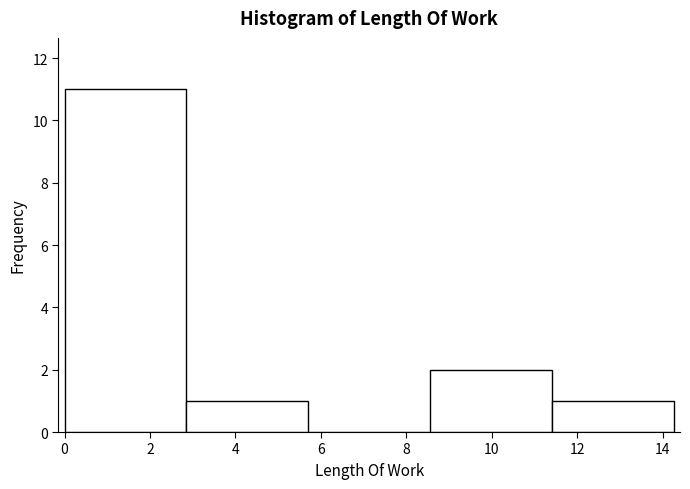

Reading left to right, transcribe this chart: for each bar, give the range it covers on the x-axis and its height. Neither the bar edges nor the heights are printed on the chart, so give them approximately, as read against the axes.

0.0 to 2.8: 11
2.8 to 5.8: 1
5.8 to 8.6: 0
8.6 to 11.4: 2
11.4 to 14.2: 1